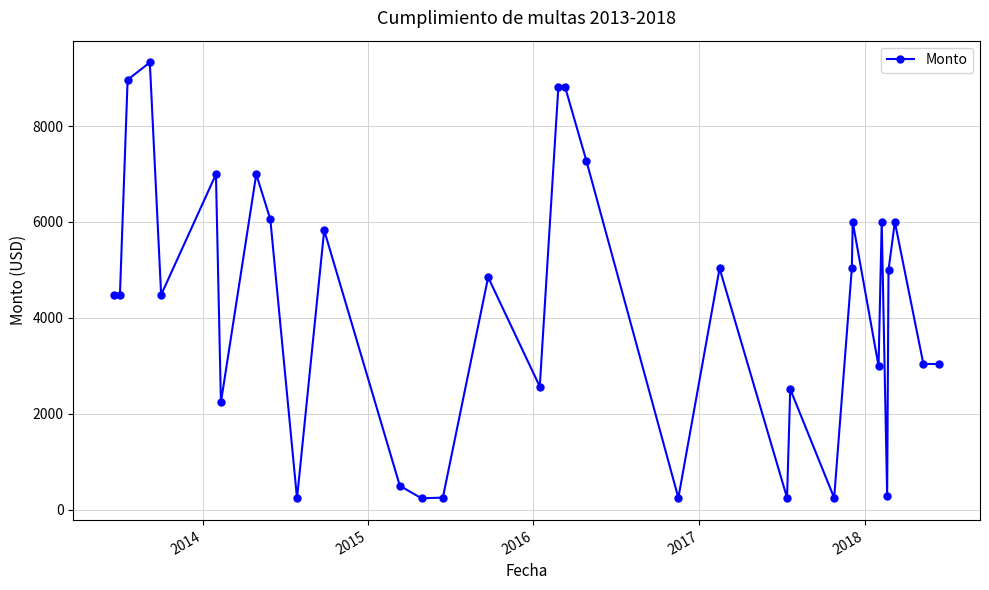

What is the average value?

4216.0